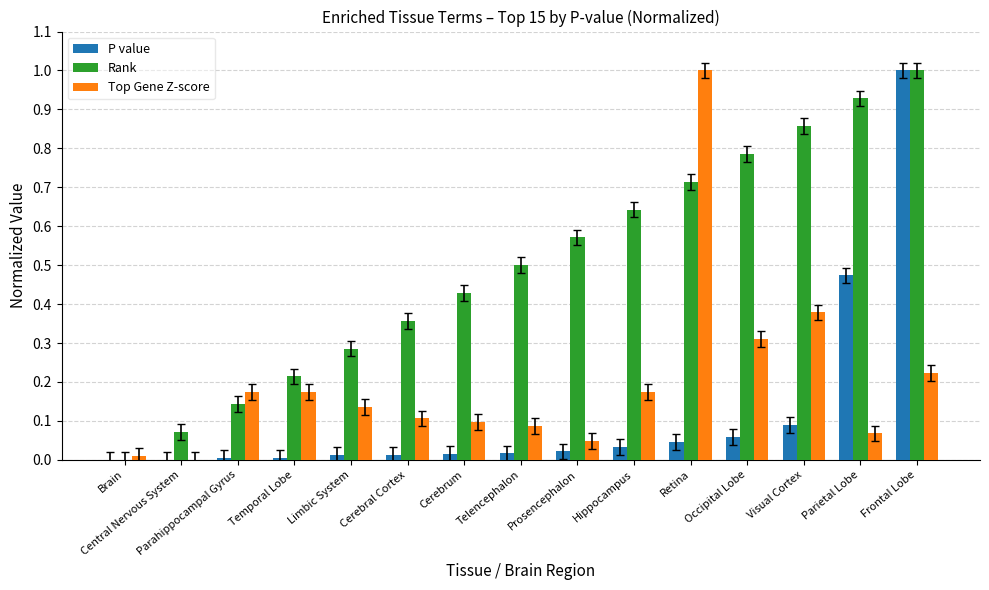

The value of Top Gene Z-score at Cerebral Cortex is 0.0. True or false?

False